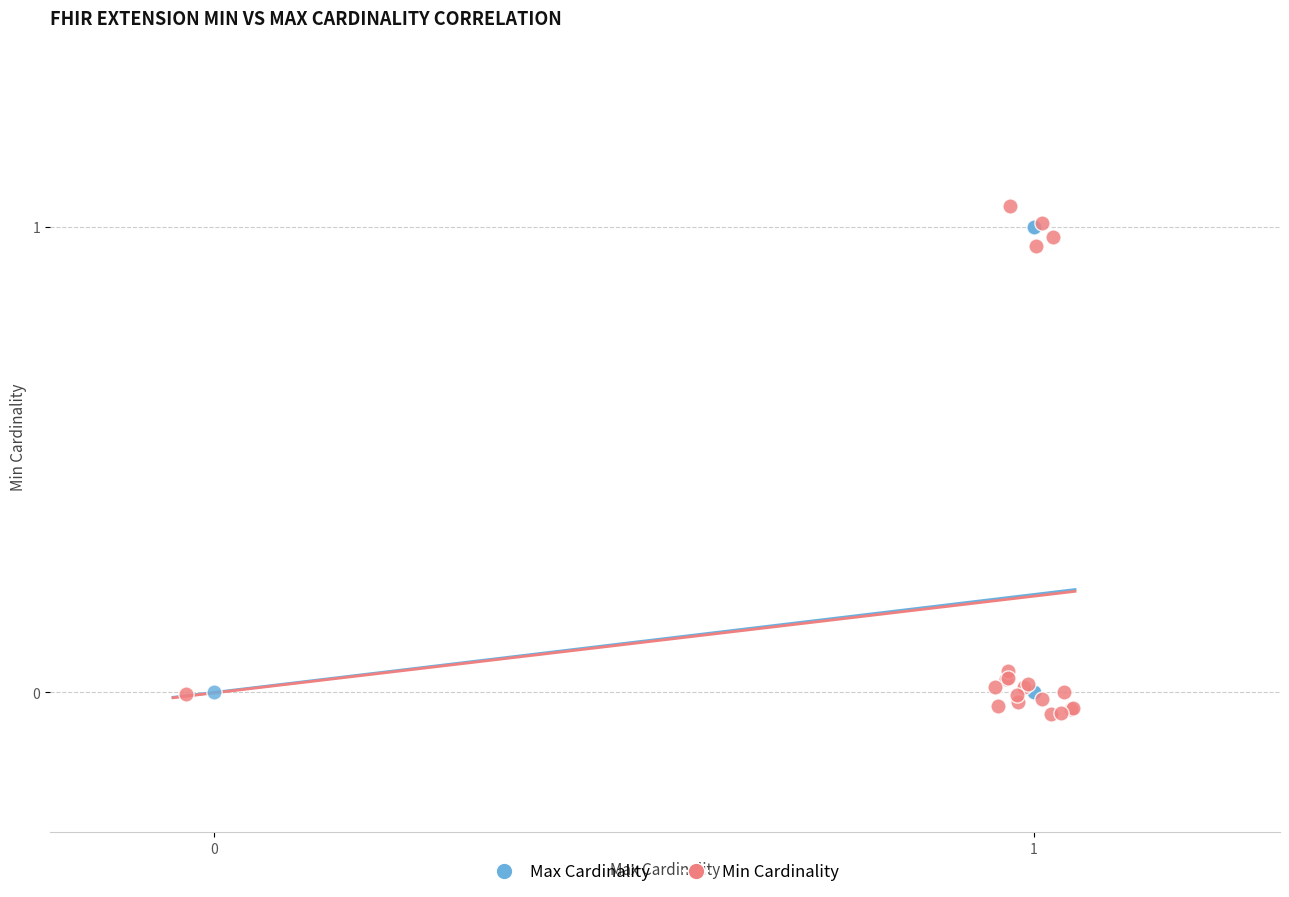

Which series has the largest Y range (max minus min)?

Min Cardinality